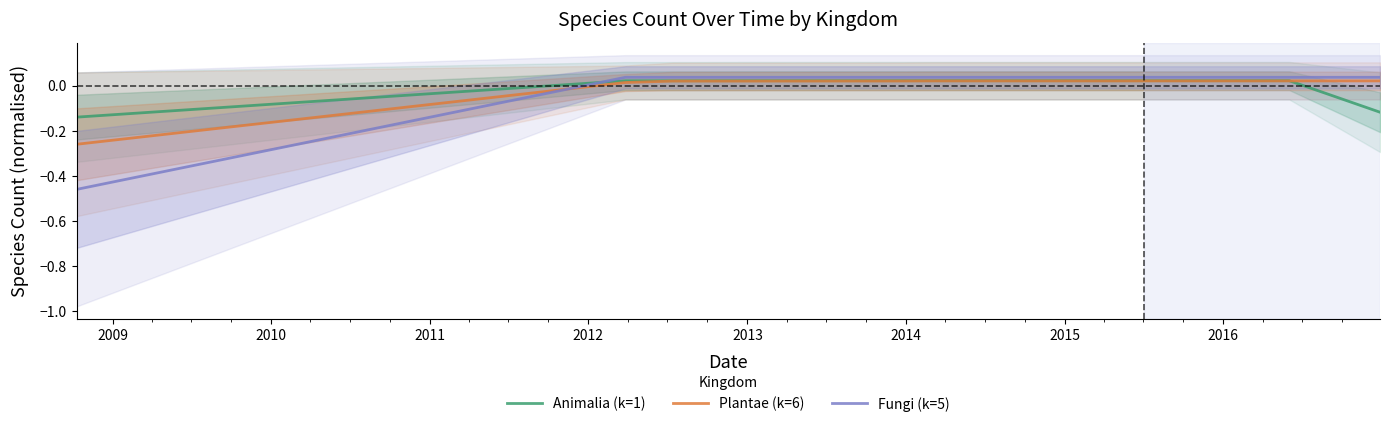

After their last crossing, which series has the higher values: Fungi (k=5) or Plantae (k=6)?

Fungi (k=5)